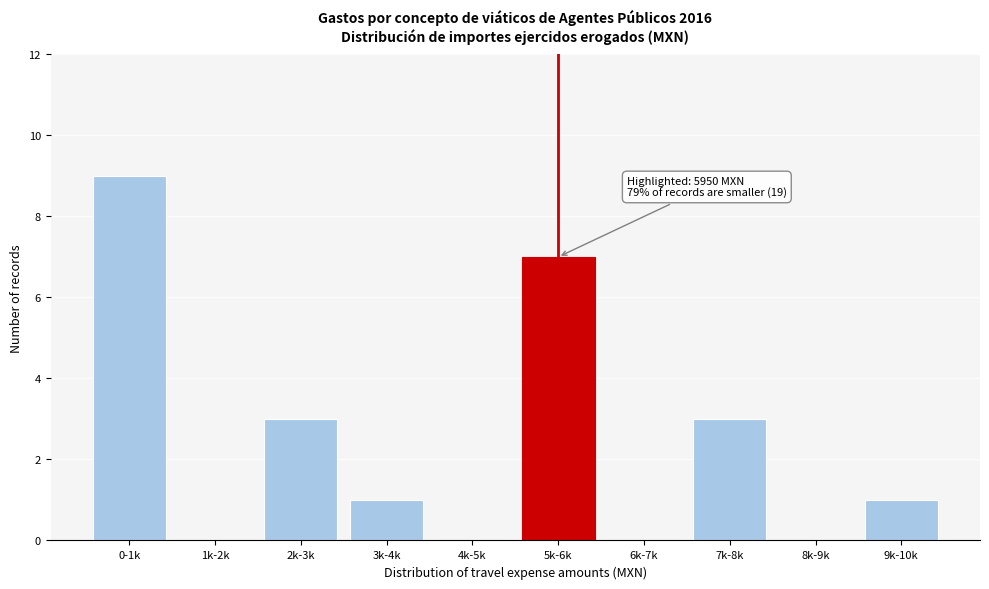

Reading left to right, list all the values displayed in this chart.

0-1k=9	1k-2k=0	2k-3k=3	3k-4k=1	4k-5k=0	5k-6k=7	6k-7k=0	7k-8k=3	8k-9k=0	9k-10k=1